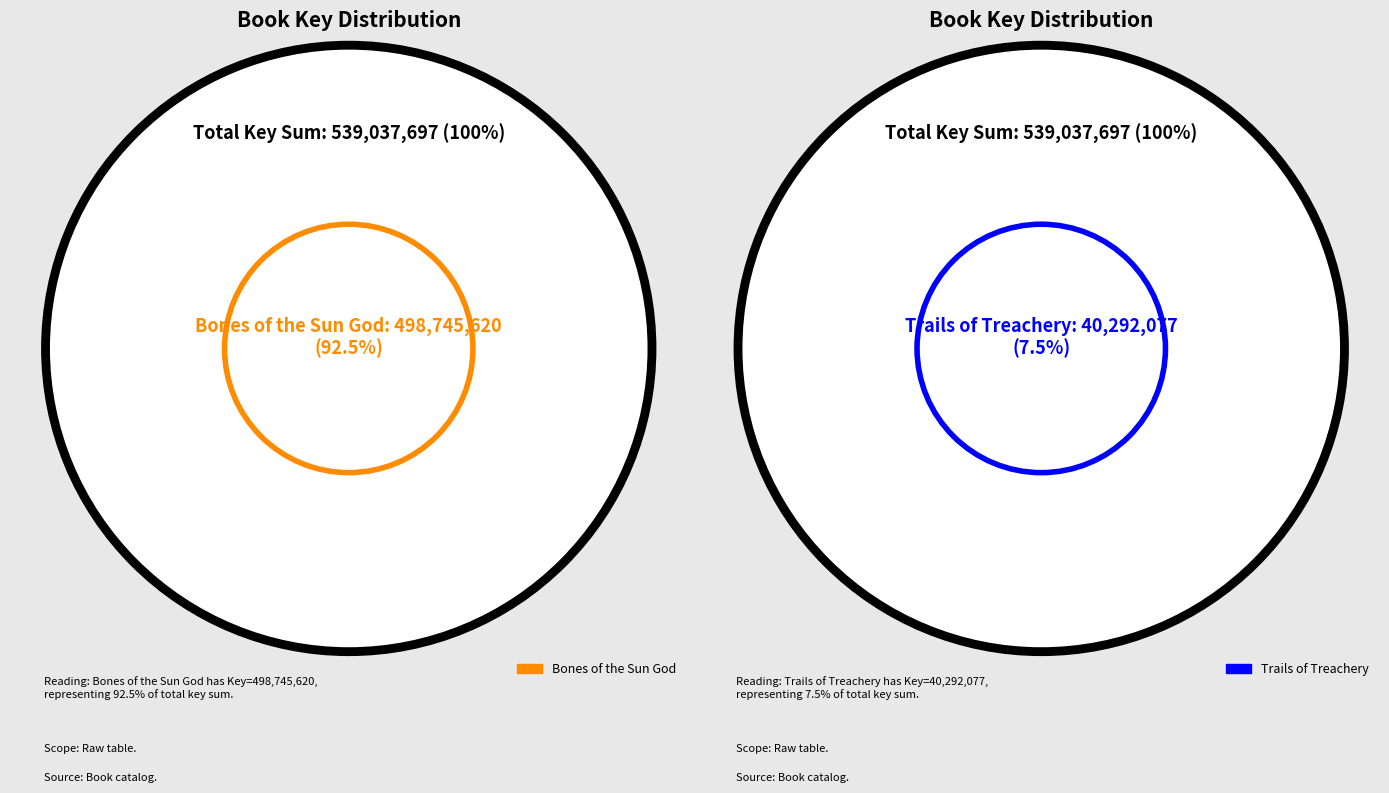

What percentage is the Bones of the Sun God slice, to the nearest percent?

93%